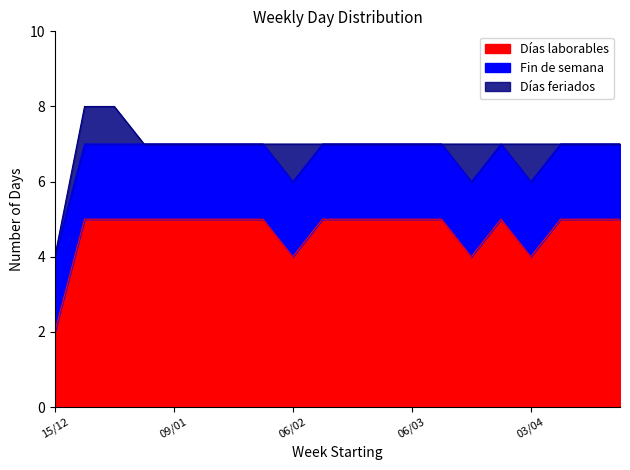

True or false: Días laborables has a value of 8 at 06/03.

False